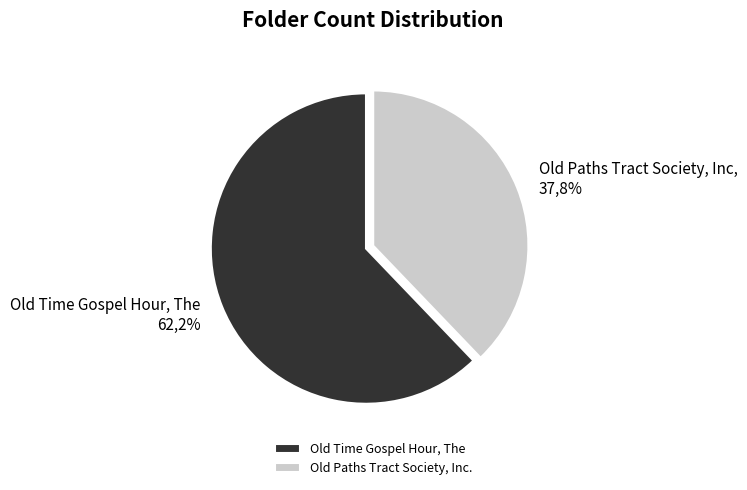

Does Old Paths Tract Society, Inc. account for over 50% of the chart?

No